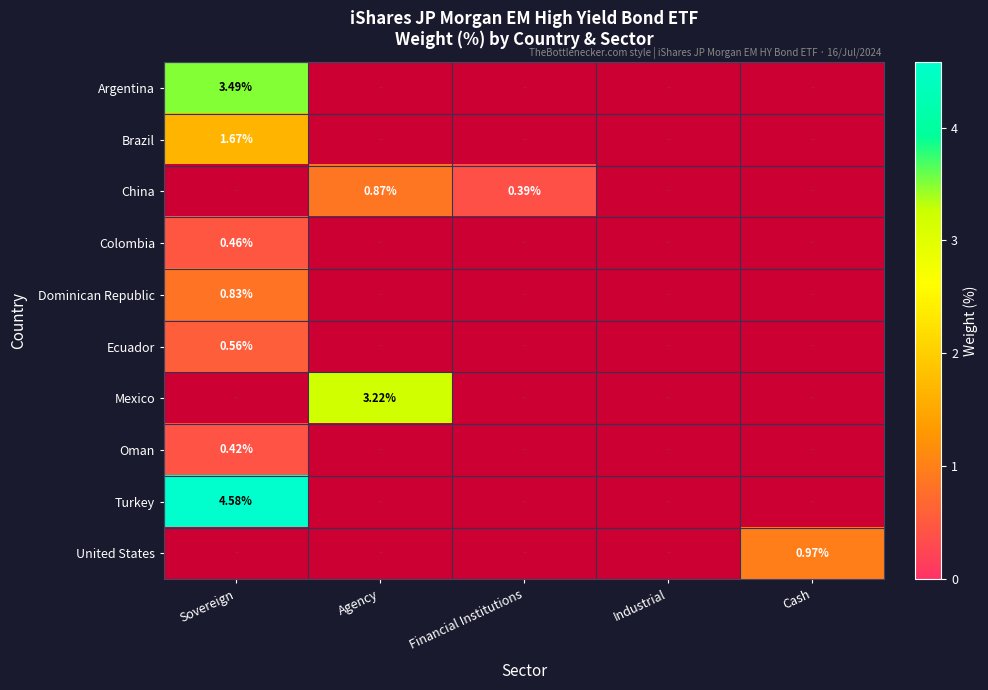

At which label is Argentina closest to 1?

Agency